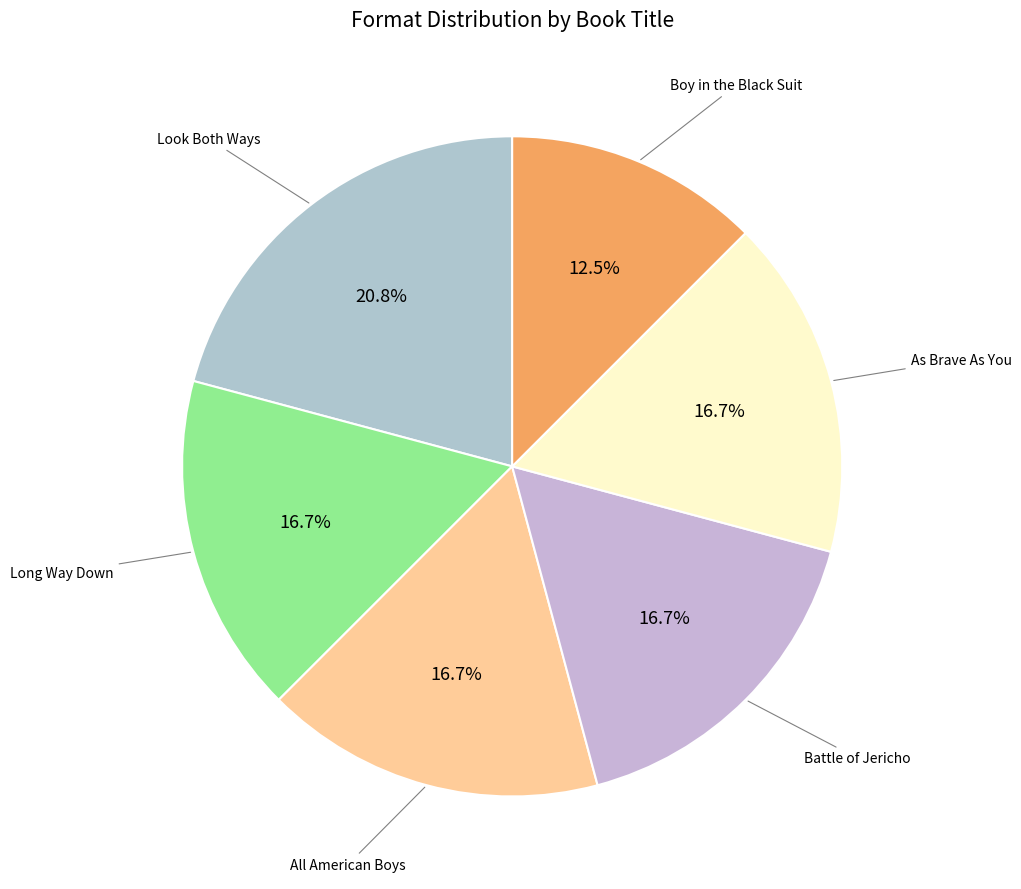

How many slices are in this pie chart?

6